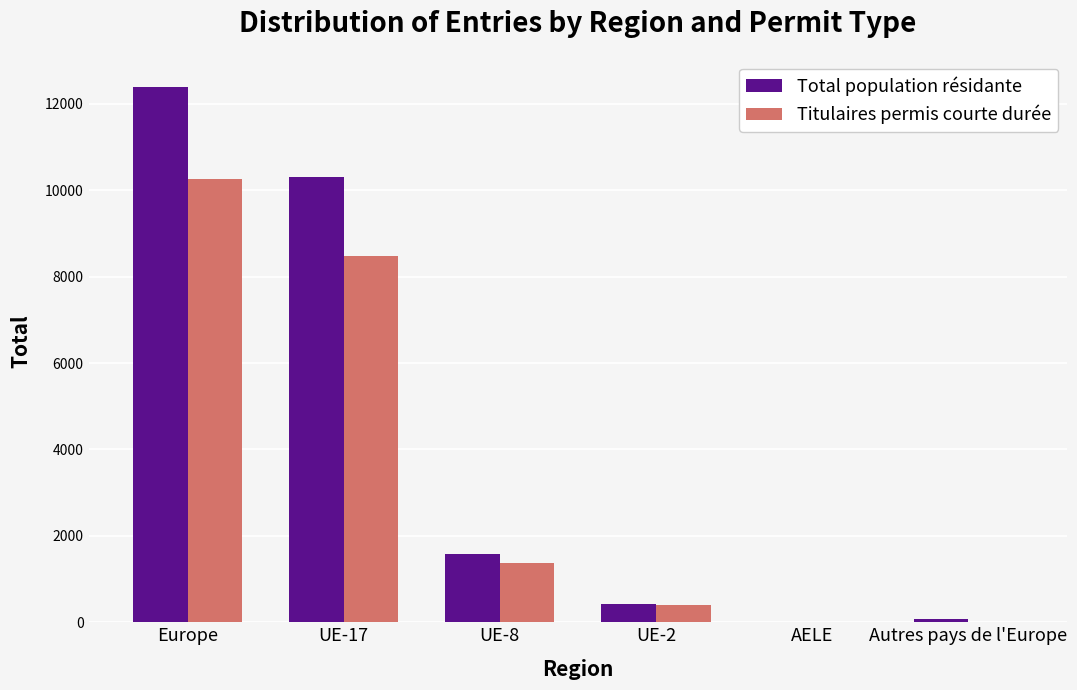

Which series has the largest total across all categories?

Total population résidante